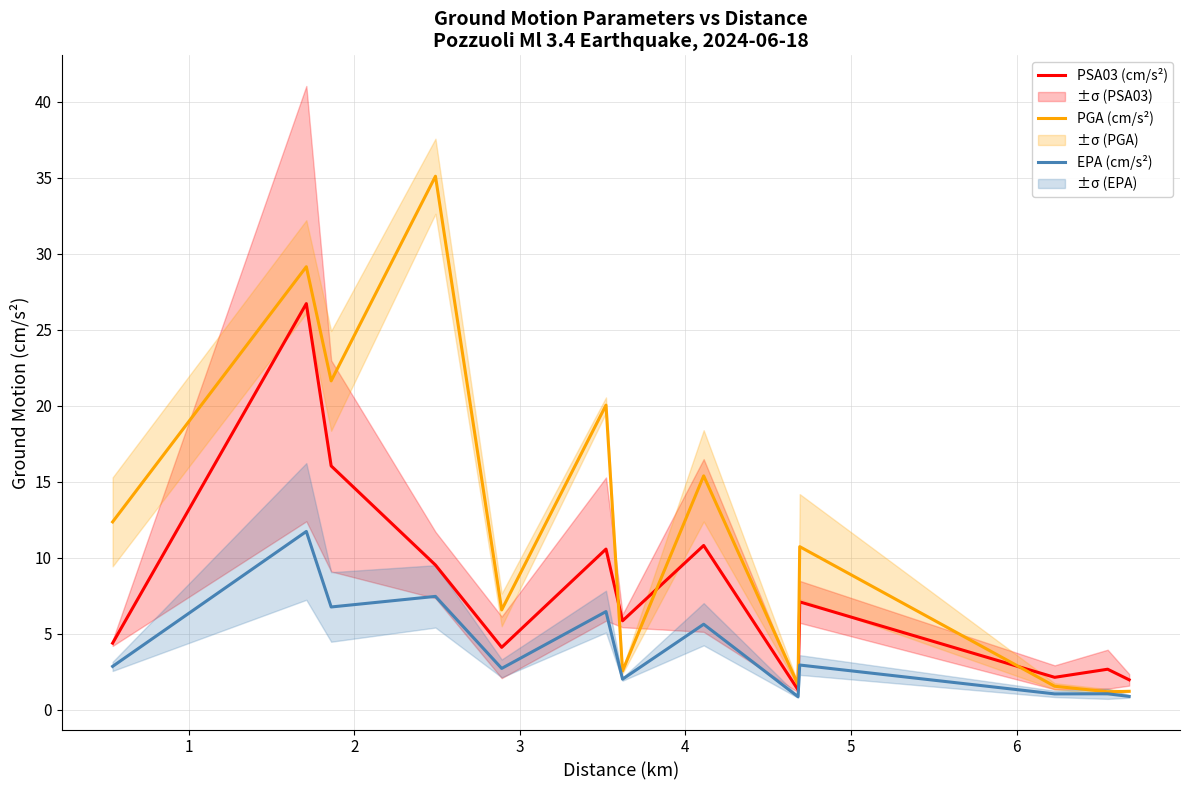

What is the minimum value for PSA03 (cm/s²)?

1.3